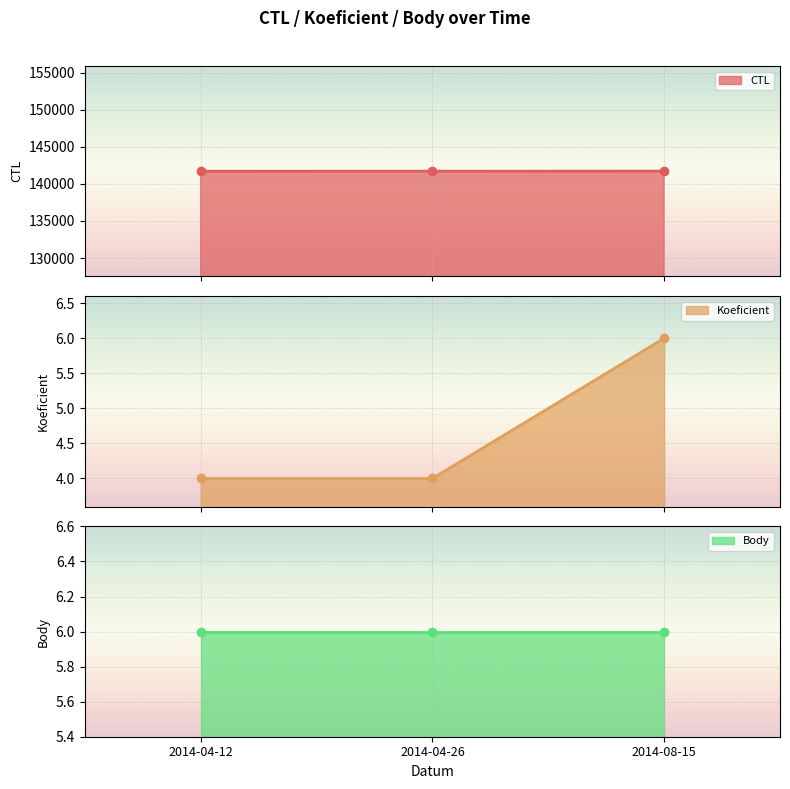

The Koeficient series shows 4 at 2014-04-26. True or false?

True